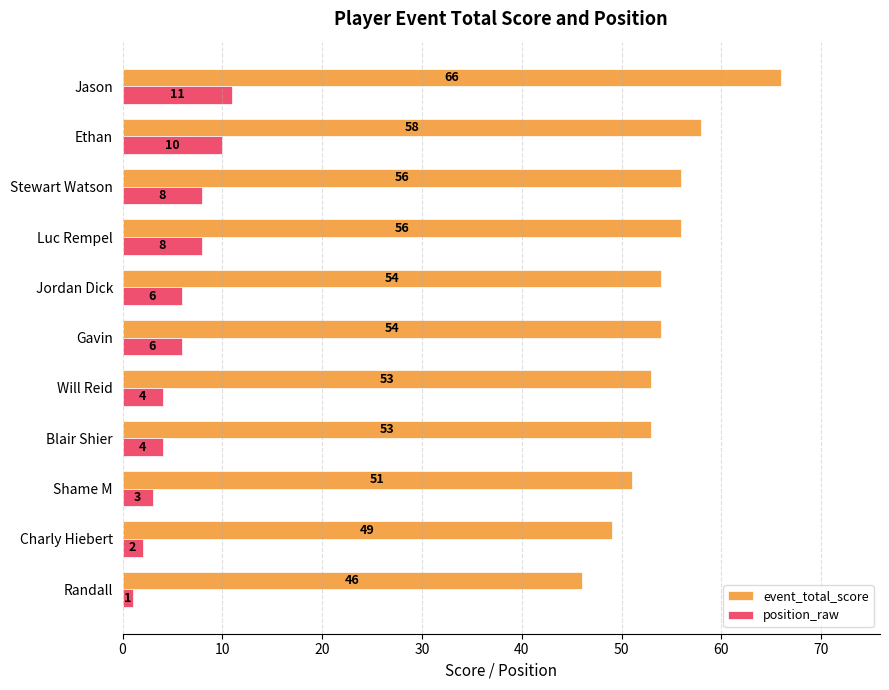

Between Blair Shier and Stewart Watson, which series saw the biggest shift?

position_raw